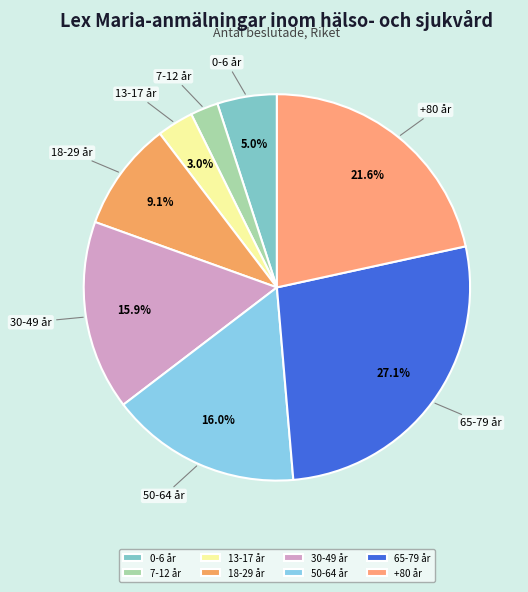

What percentage is NOT represented by 18-29 år?

90.9%